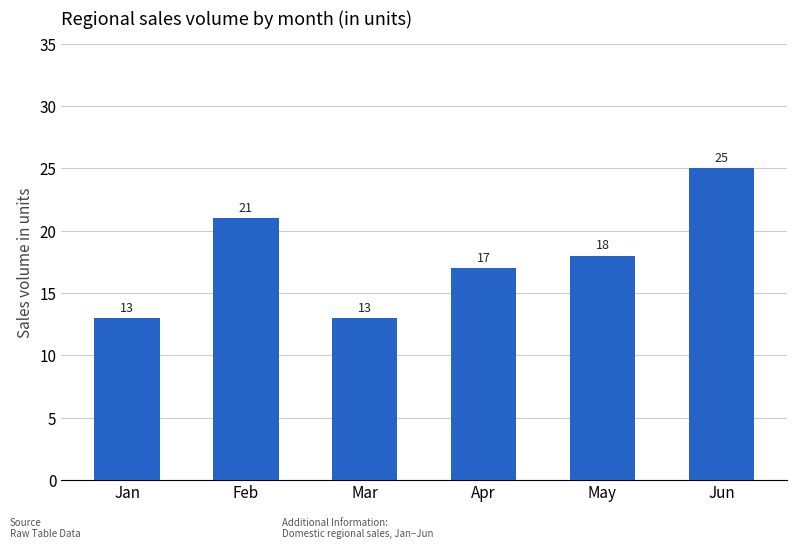

What is the smallest value displayed?

13